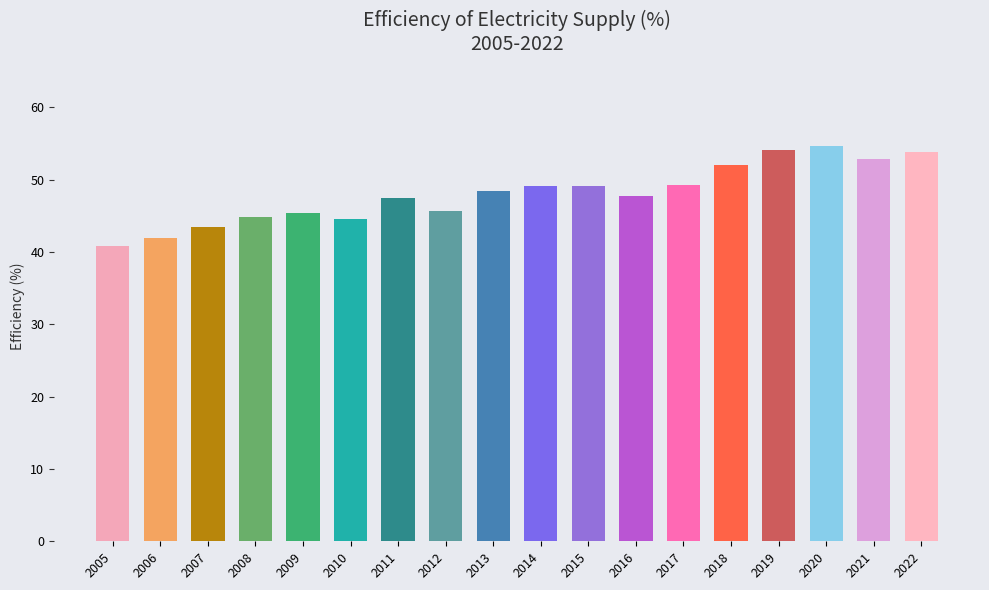

Which category has the highest value across all series?

2020